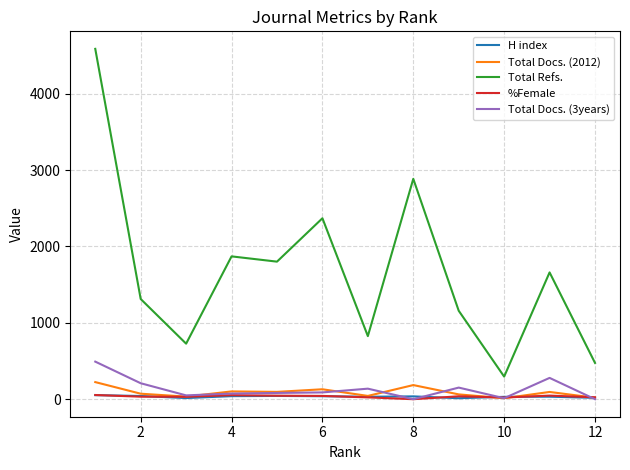

Which series has the largest range (max minus min)?

Total Refs.